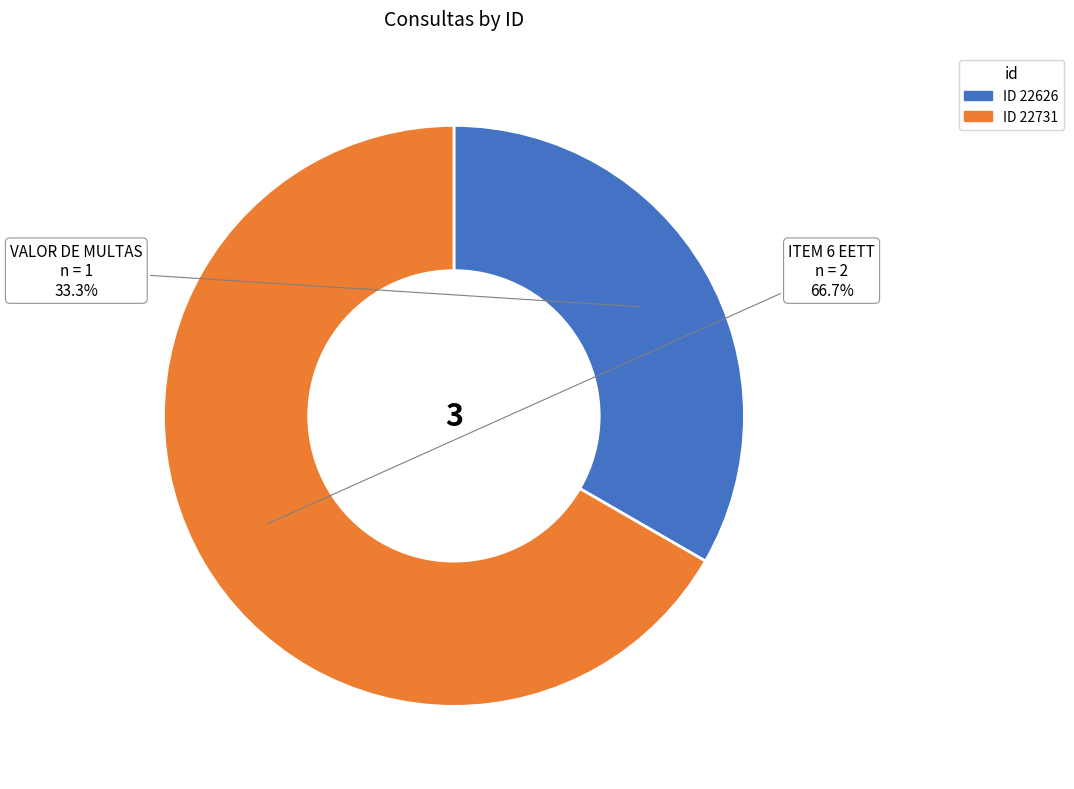

Count the number of slices in the pie.

2